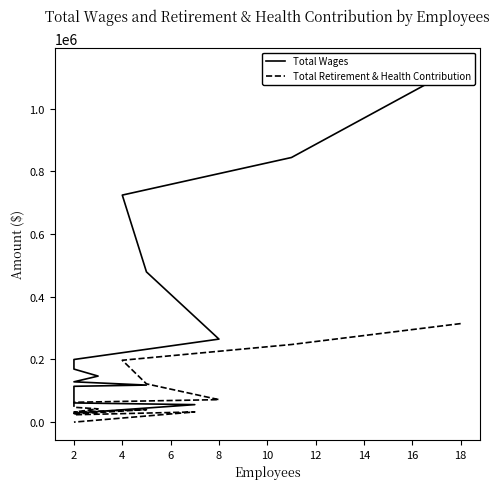

What is the difference between the second highest and second lowest values in the Total Wages series?

788369